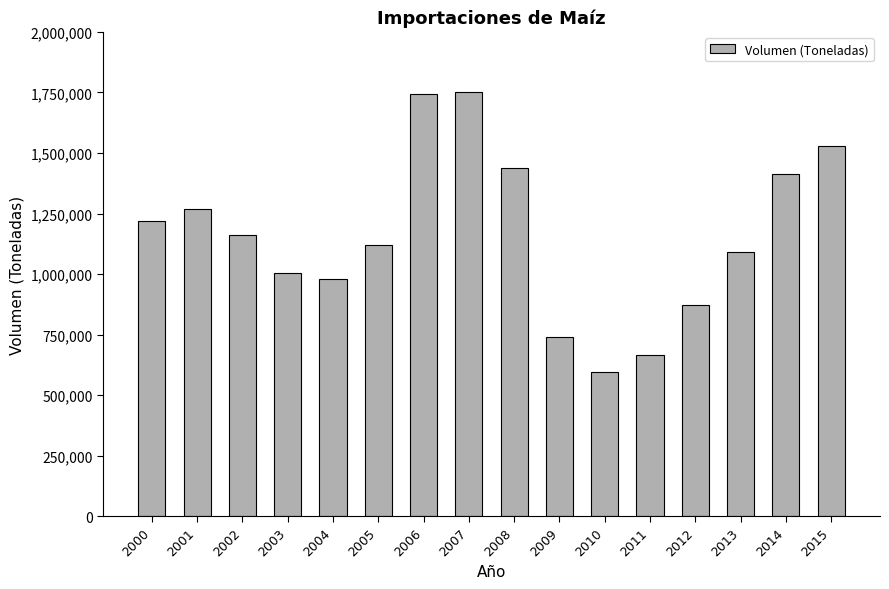

How many categories are shown in the chart?

16